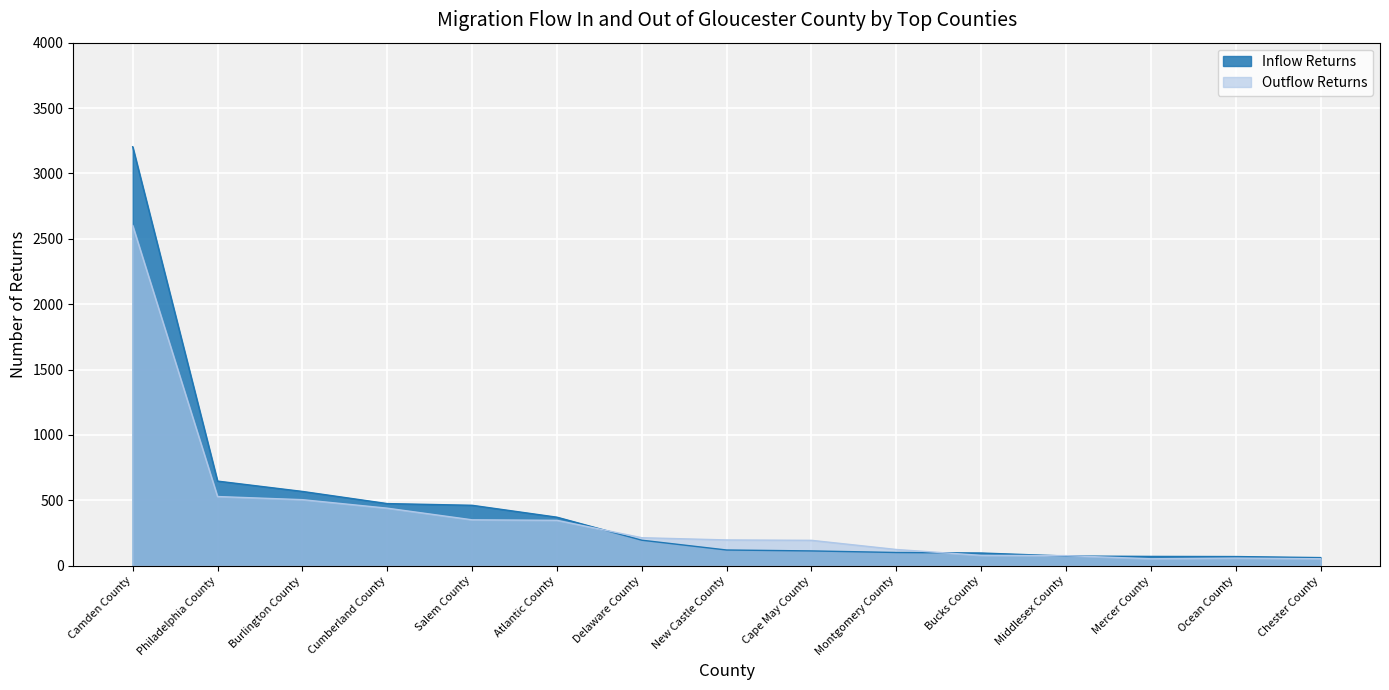

Which has a higher value, Cumberland County or Mercer County?

Cumberland County